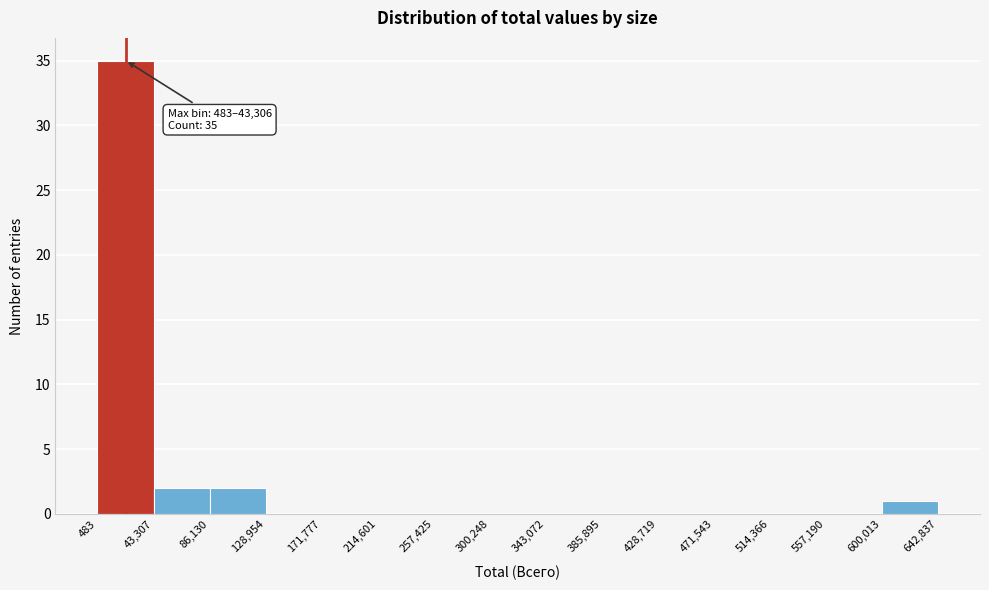

Over which range of the x-axis is the bar tallest?

483 to 43,307